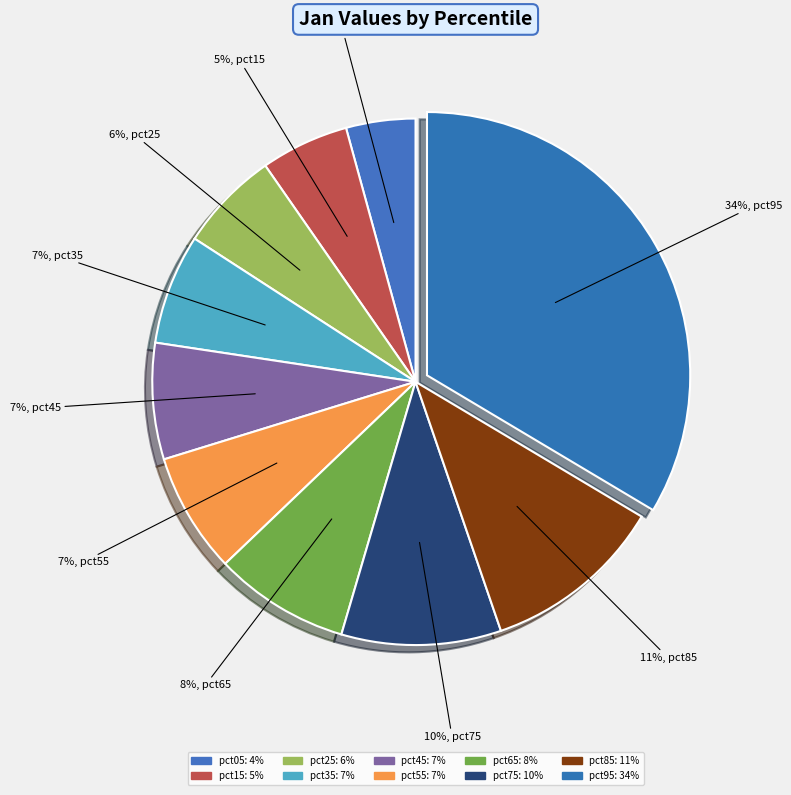

Does pct45 represent more than half of the total?

No